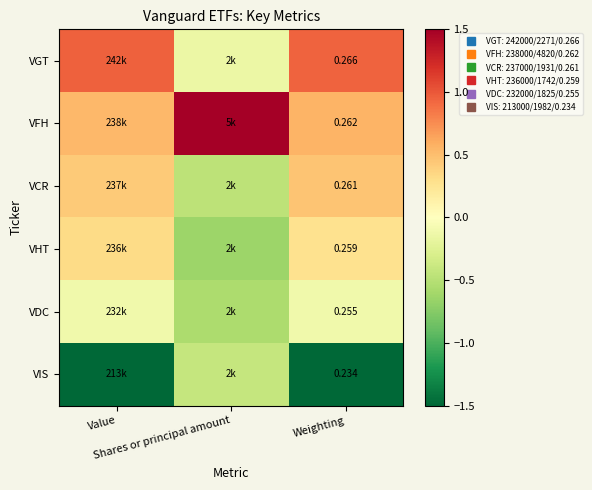

What is the difference between the highest and lowest values at Value?

3.1